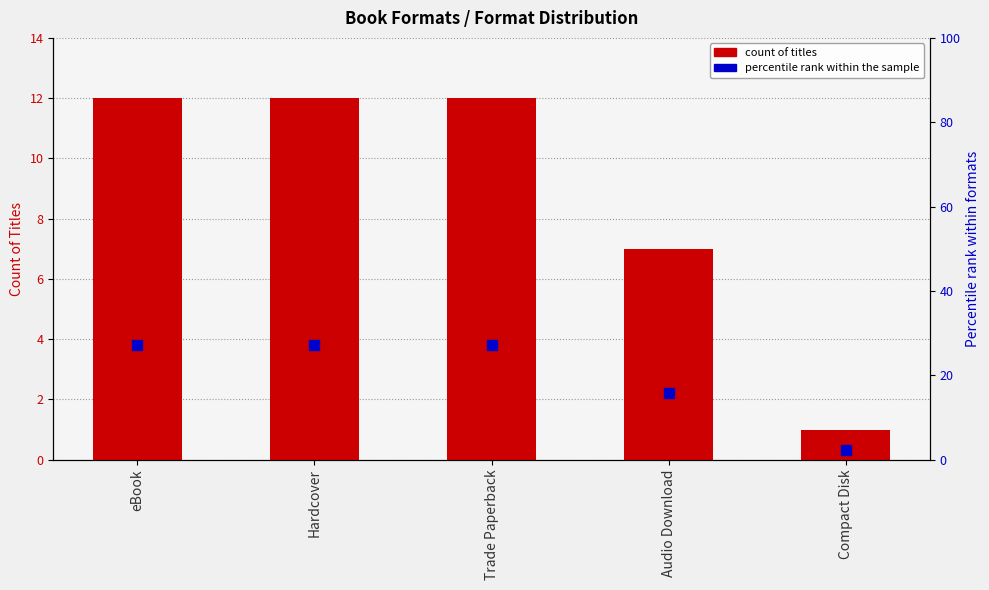

What is the total value across all series at Trade Paperback?

39.3